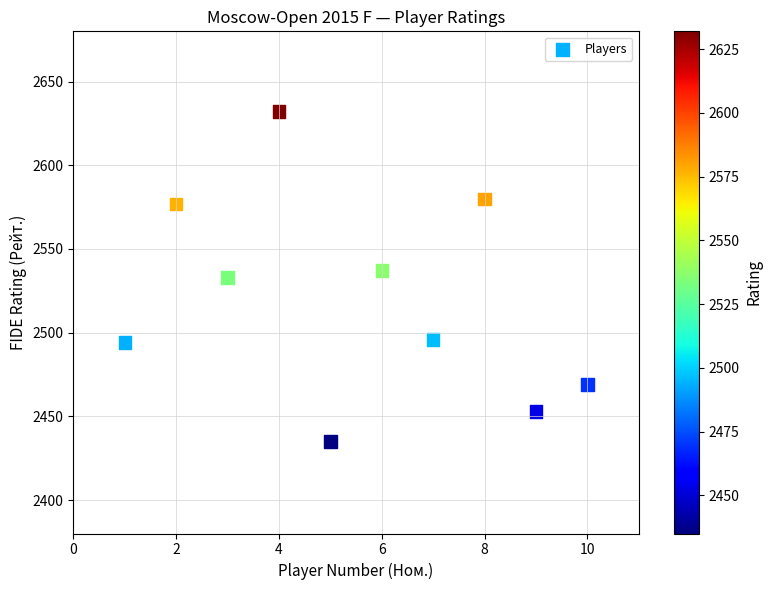

What is the average X value?

6